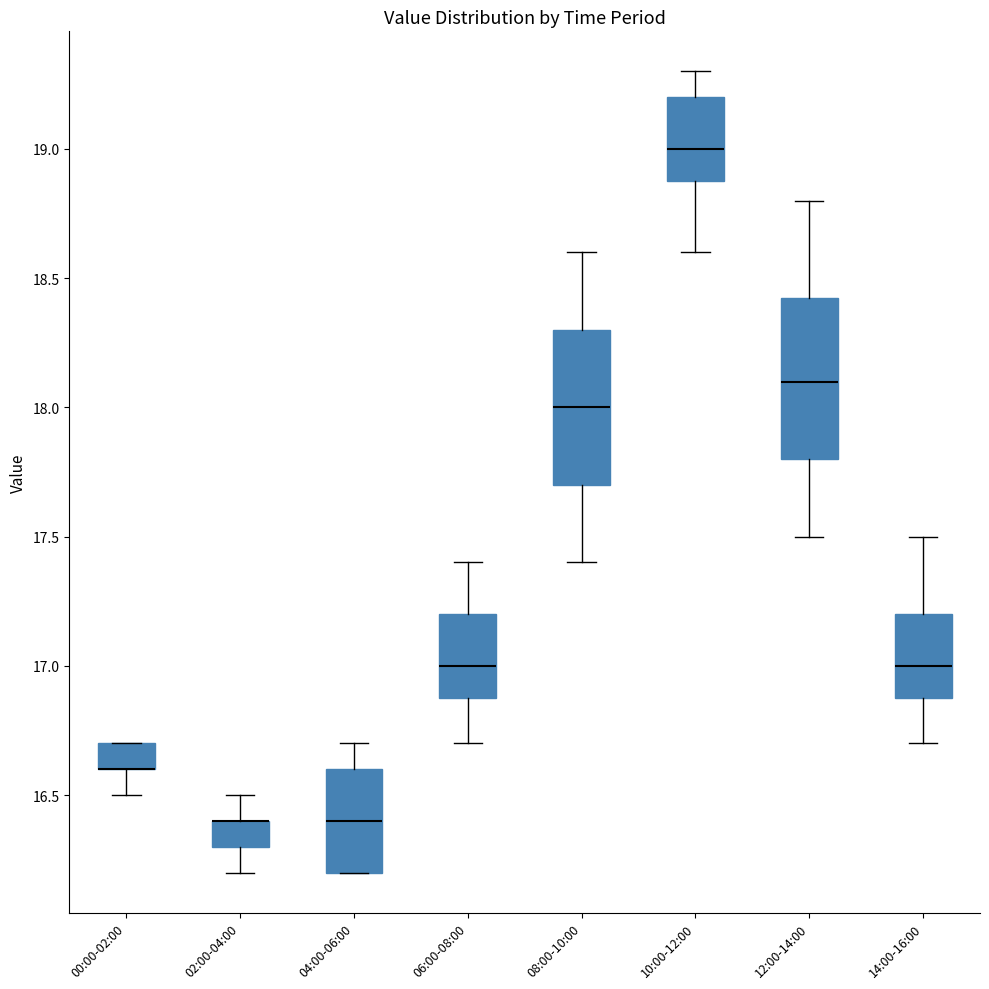

Reading left to right, transcribe this box plot: for each box, give where its median line is, the range the box spans, and where its two whiskers end, as read against the y-axis. The values are not printed on the chart, so give them approximately, as read against the axis.

00:00-02:00: median 16.60 (drawn on the box's lower edge), box 16.60 to 16.70, whiskers 16.50 to 16.70
02:00-04:00: median 16.40 (drawn on the box's upper edge), box 16.30 to 16.40, whiskers 16.20 to 16.50
04:00-06:00: median 16.40, box 16.20 to 16.60, whiskers 16.20 to 16.70
06:00-08:00: median 17.00, box 16.90 to 17.20, whiskers 16.70 to 17.40
08:00-10:00: median 18.00, box 17.70 to 18.30, whiskers 17.40 to 18.60
10:00-12:00: median 19.00, box 18.90 to 19.20, whiskers 18.60 to 19.30
12:00-14:00: median 18.10, box 17.80 to 18.45, whiskers 17.50 to 18.80
14:00-16:00: median 17.00, box 16.90 to 17.20, whiskers 16.70 to 17.50